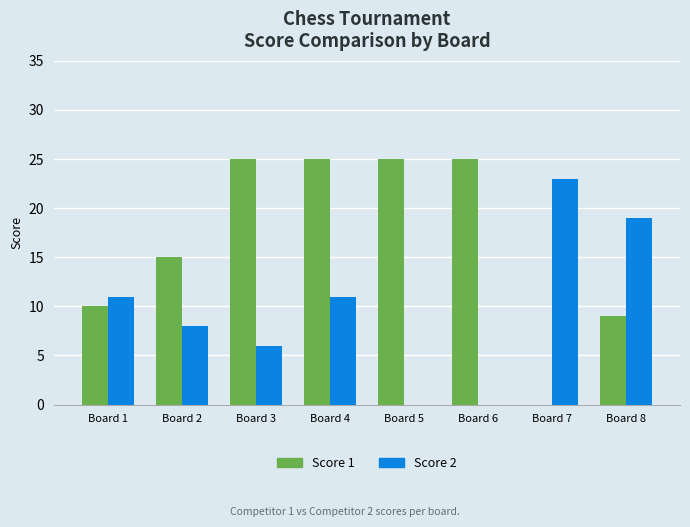

Which series has the largest total across all categories?

Score 1